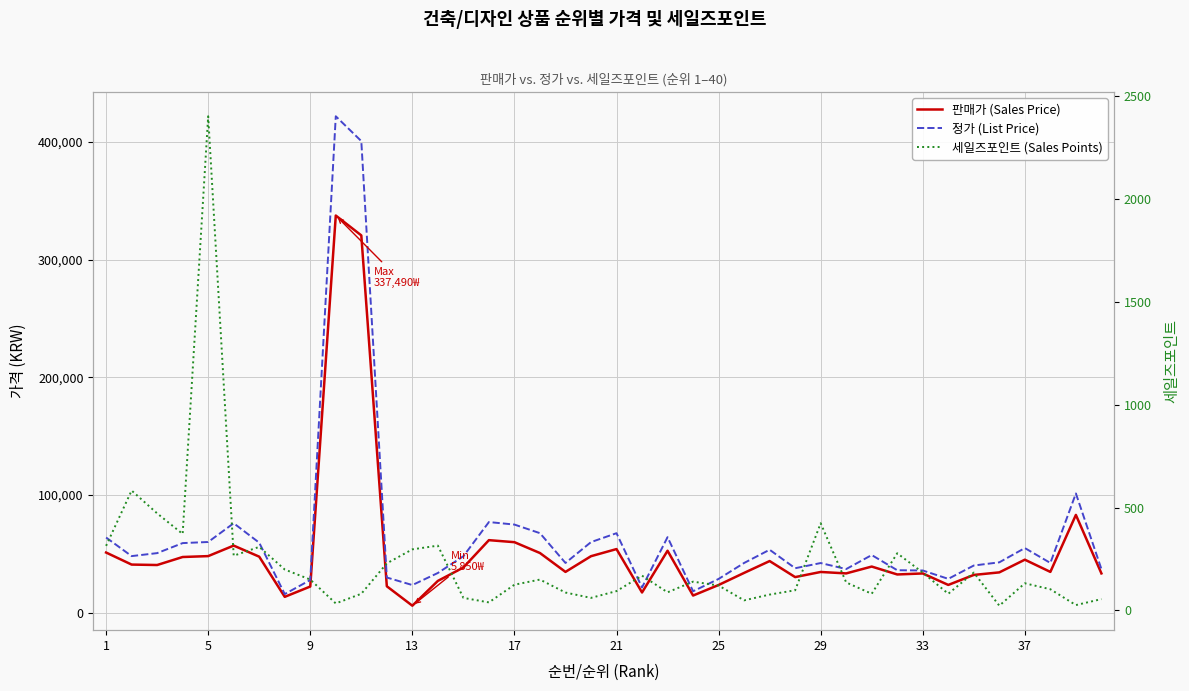

Which series has the largest total across all categories?

정가 (List Price)